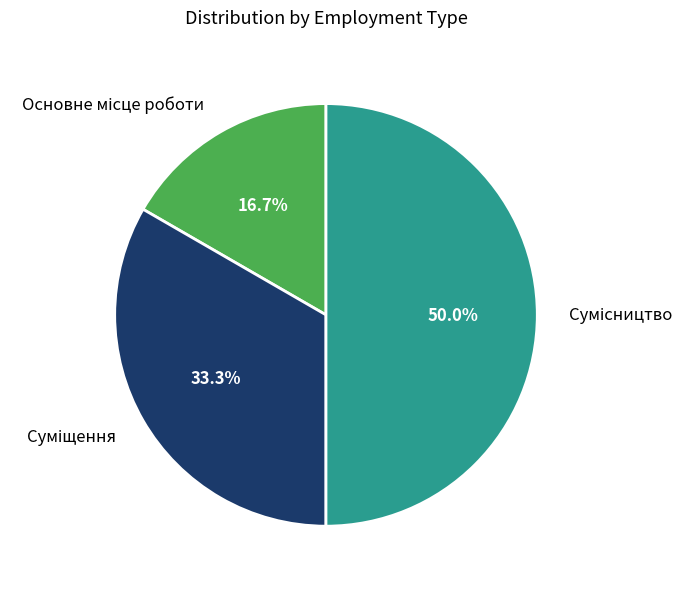

To the nearest percent, what is the difference between the largest and smallest slice percentages?

33%